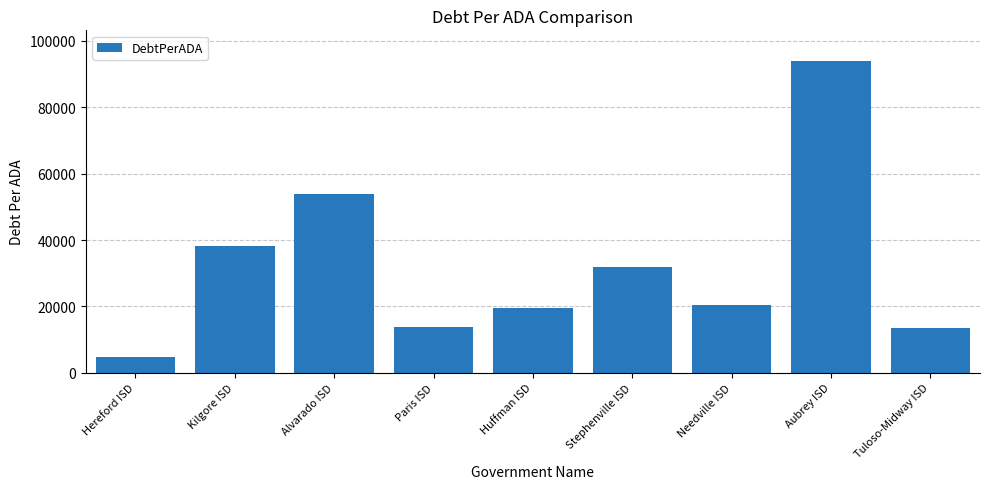

How many data points are above 20539?

5